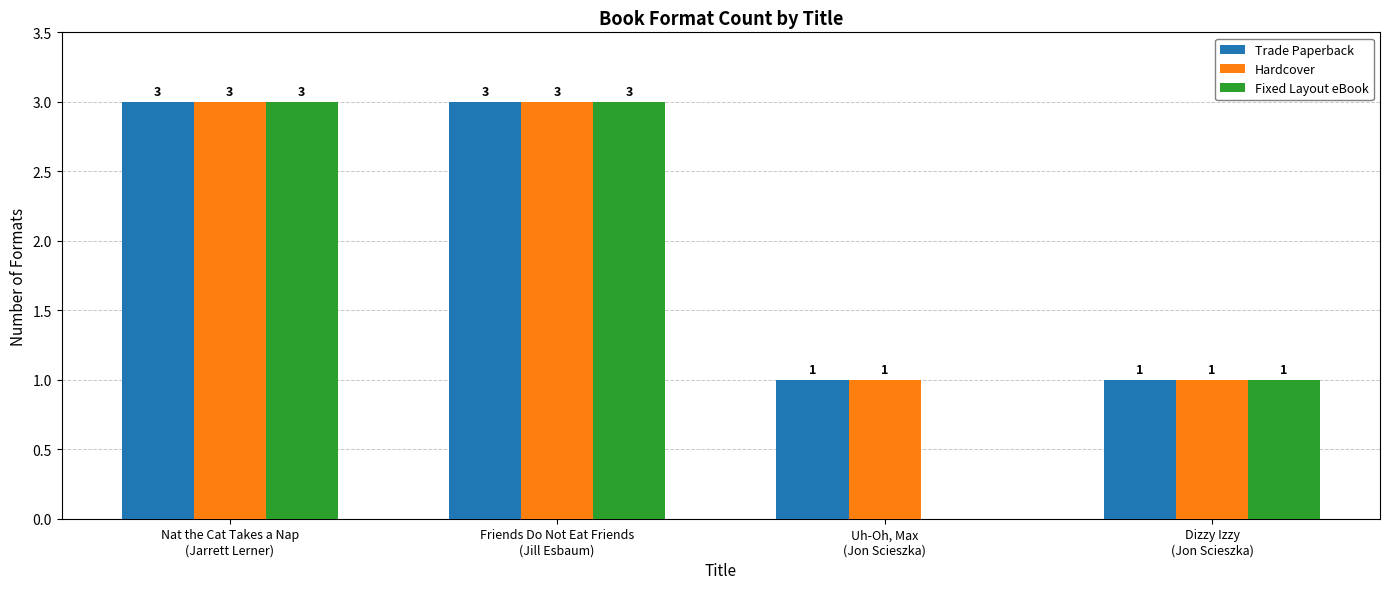

What is the sum of all Hardcover values?

8